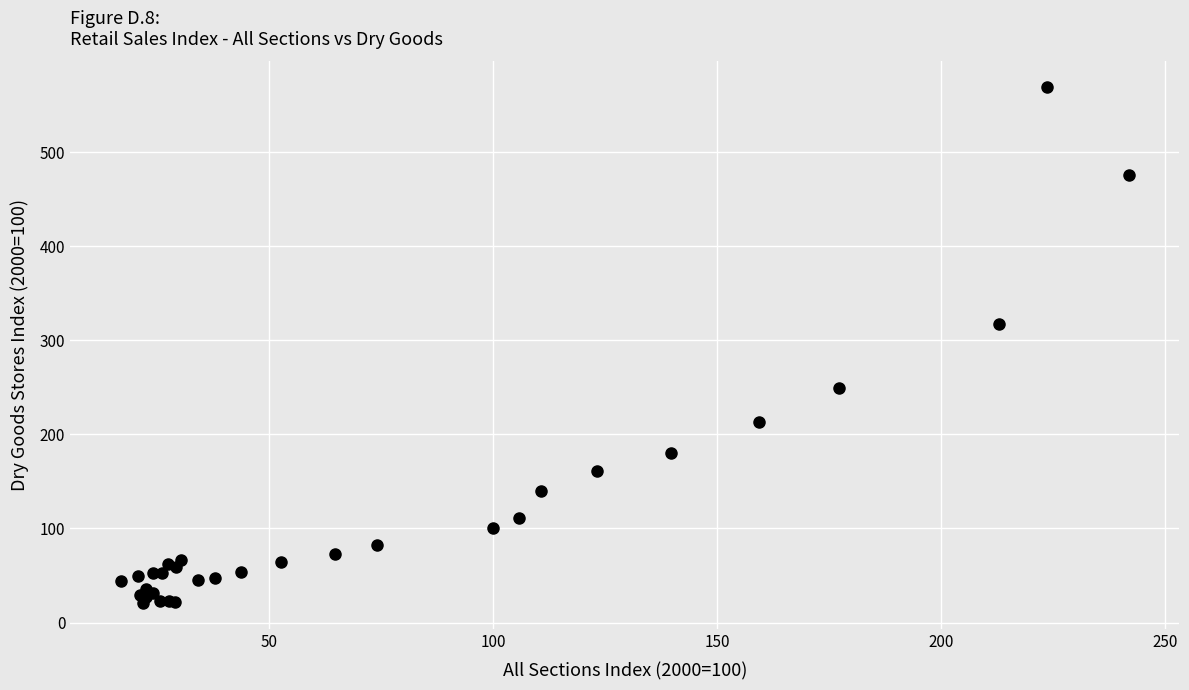

What Y value in the scatter plot is closest to 294?

317.6